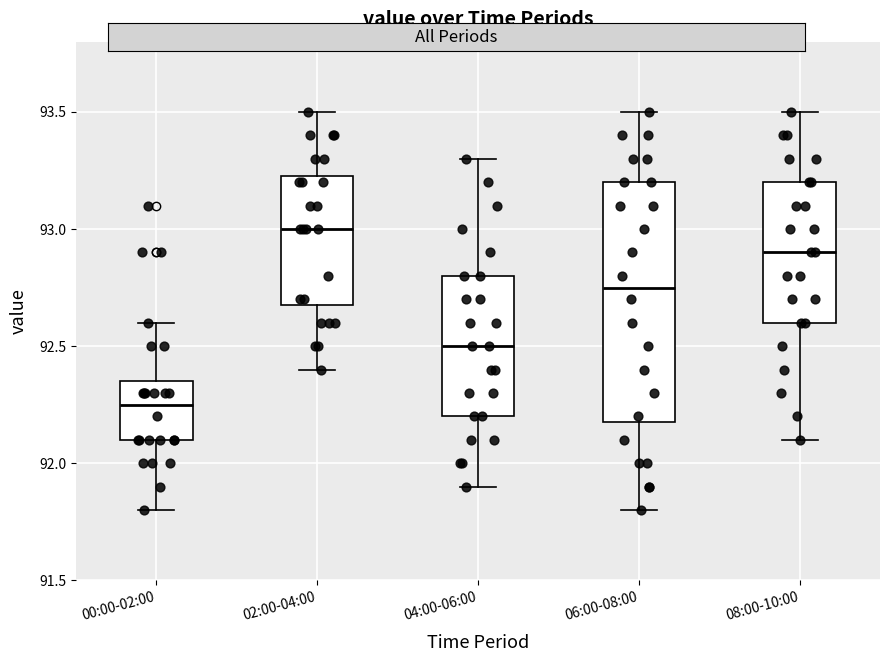

Which box is the tallest, from its lower edge to its upper edge?

06:00-08:00